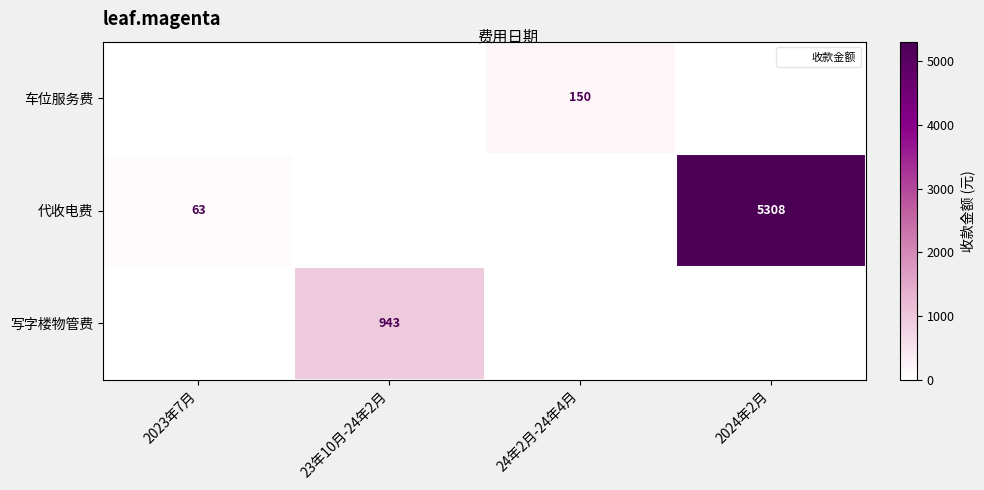

What is the highest value of the 车位服务费 series?

150.0